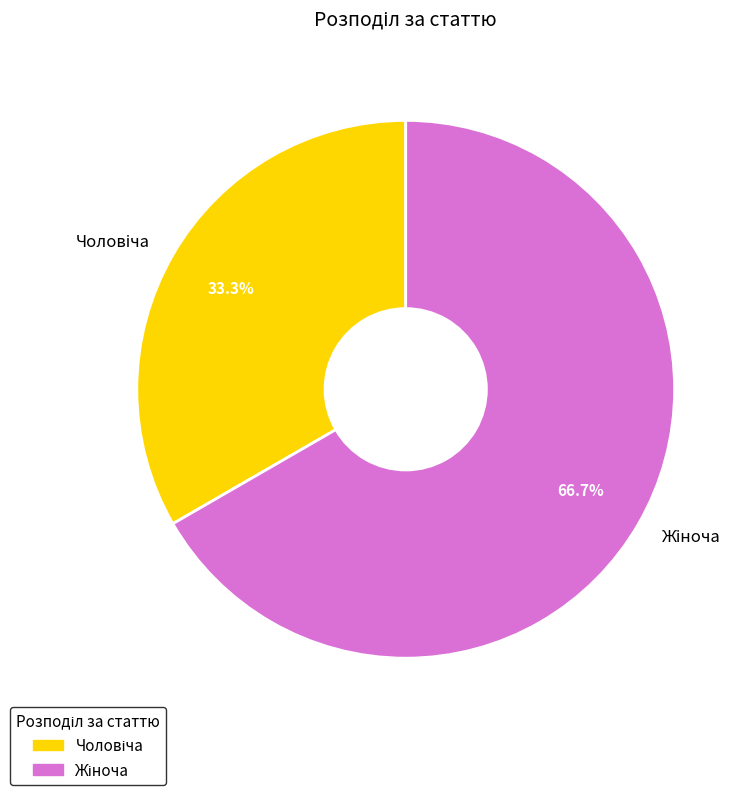

Is there any slice that represents more than half of the pie?

Yes